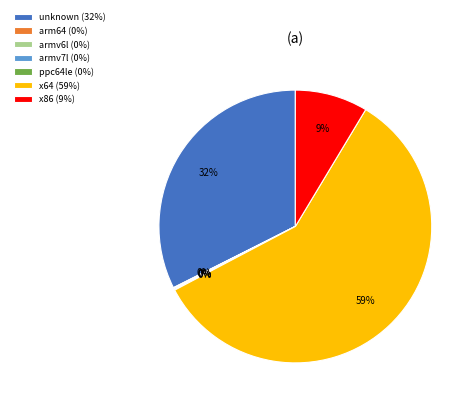

True or false: x86 (9%) accounts for 9% of the total.

True